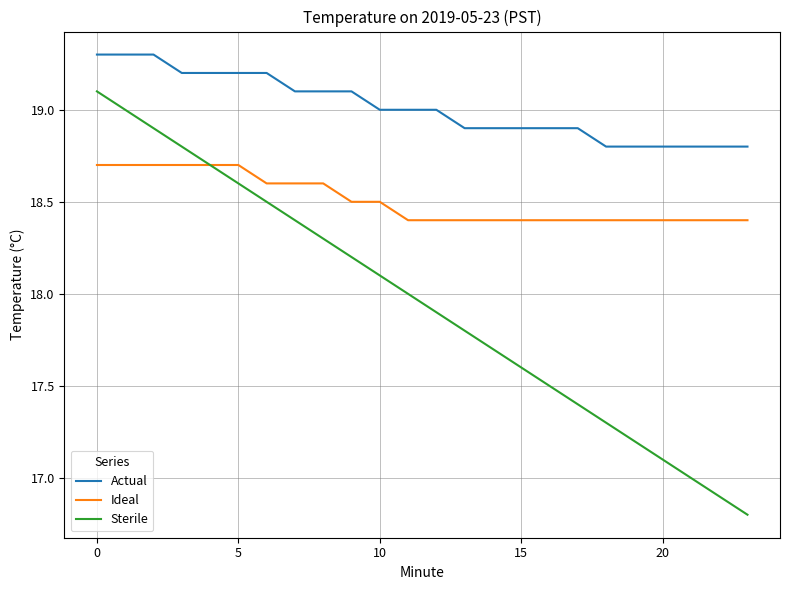

Which series has the widest spread of values?

Sterile